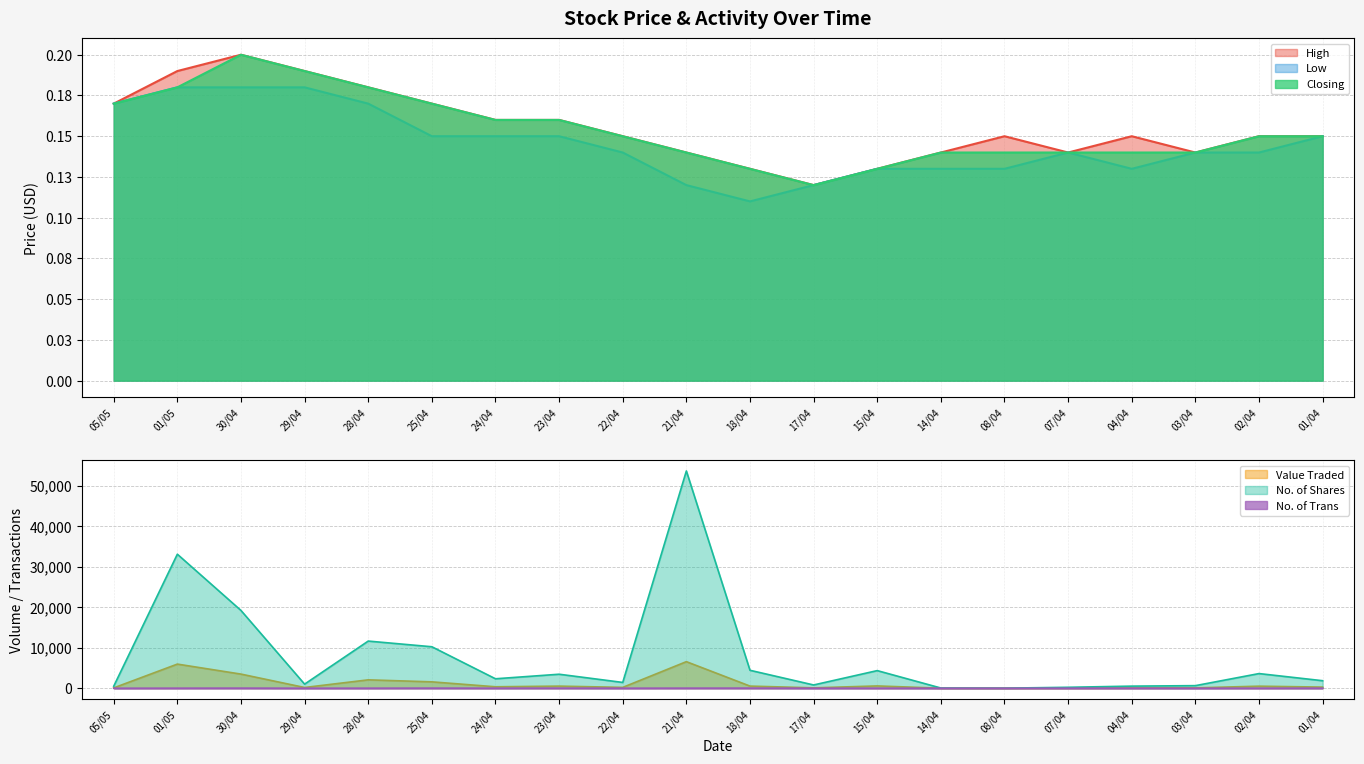

True or false: No. of Trans has more than 1 interior local peaks.

True